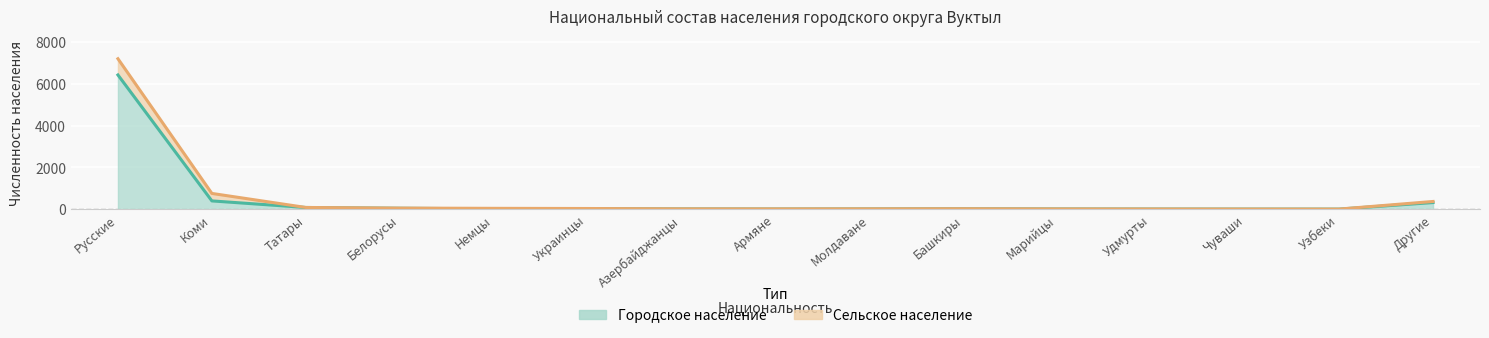

True or false: there are more than 1 points higher than both neighbors.

True